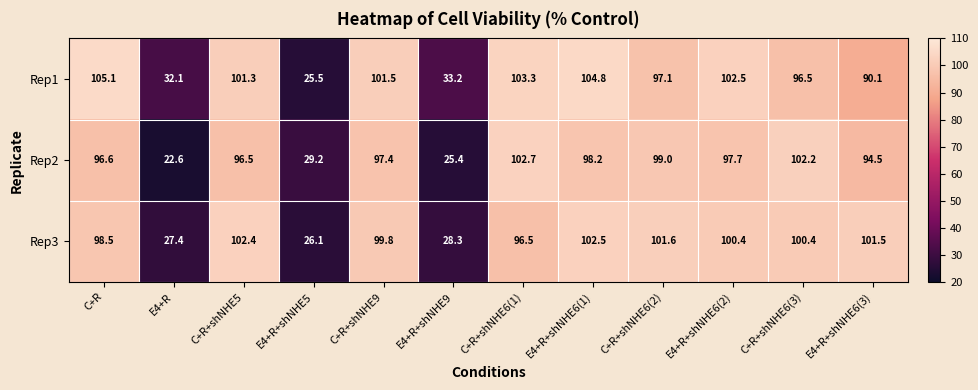

Rank the series by their average value, from lowest to highest.

Rep2, Rep3, Rep1